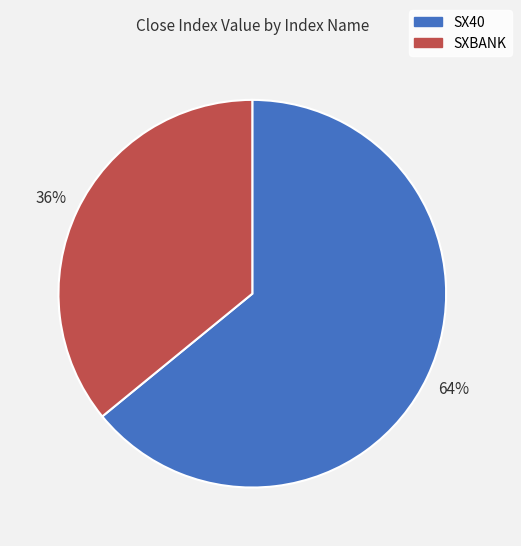

Is it true that SX40 is 64% of the pie?

True